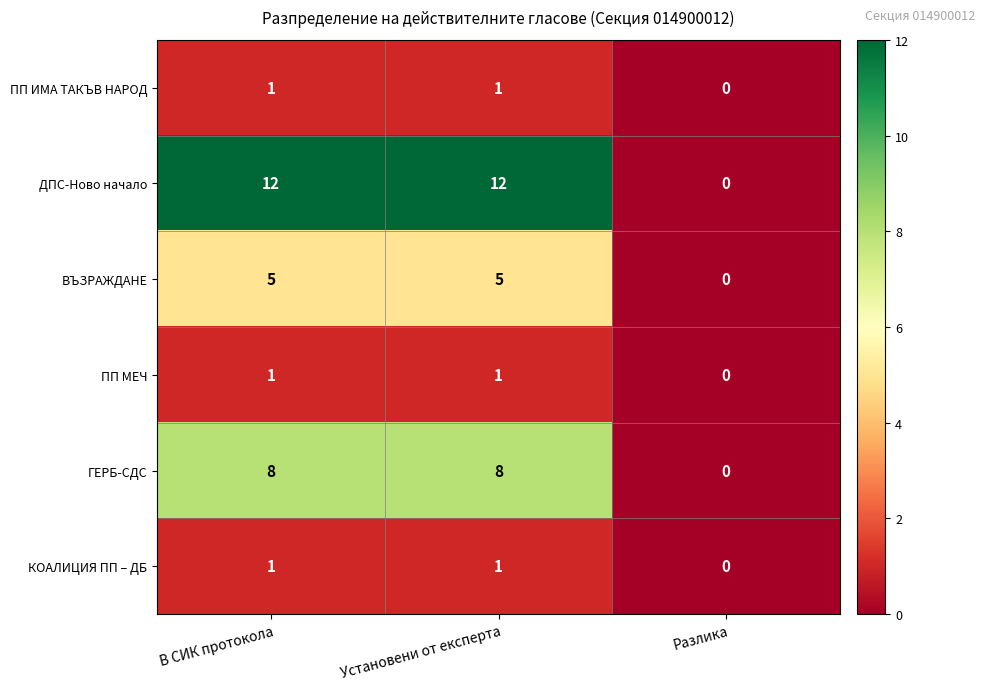

Reading left to right, list all the values displayed in this chart.

ПП ИМА ТАКЪВ НАРОД: В СИК протокола=1	Установени от експерта=1	Разлика=0
ДПС-Ново начало: В СИК протокола=12	Установени от експерта=12	Разлика=0
ВЪЗРАЖДАНЕ: В СИК протокола=5	Установени от експерта=5	Разлика=0
ПП МЕЧ: В СИК протокола=1	Установени от експерта=1	Разлика=0
ГЕРБ-СДС: В СИК протокола=8	Установени от експерта=8	Разлика=0
КОАЛИЦИЯ ПП – ДБ: В СИК протокола=1	Установени от експерта=1	Разлика=0